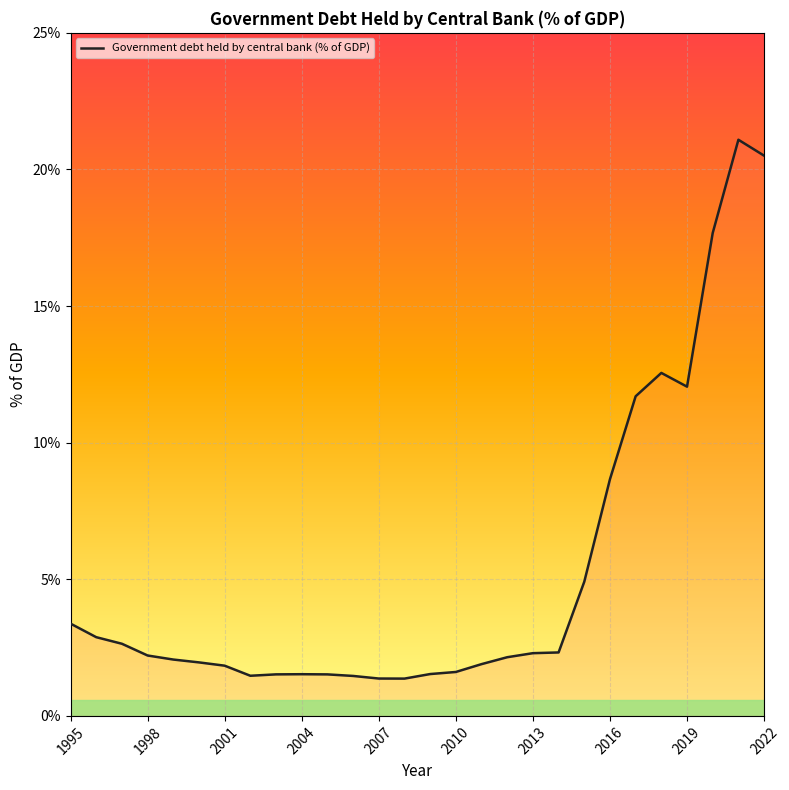

What is the difference between the maximum and minimum values?

19.7